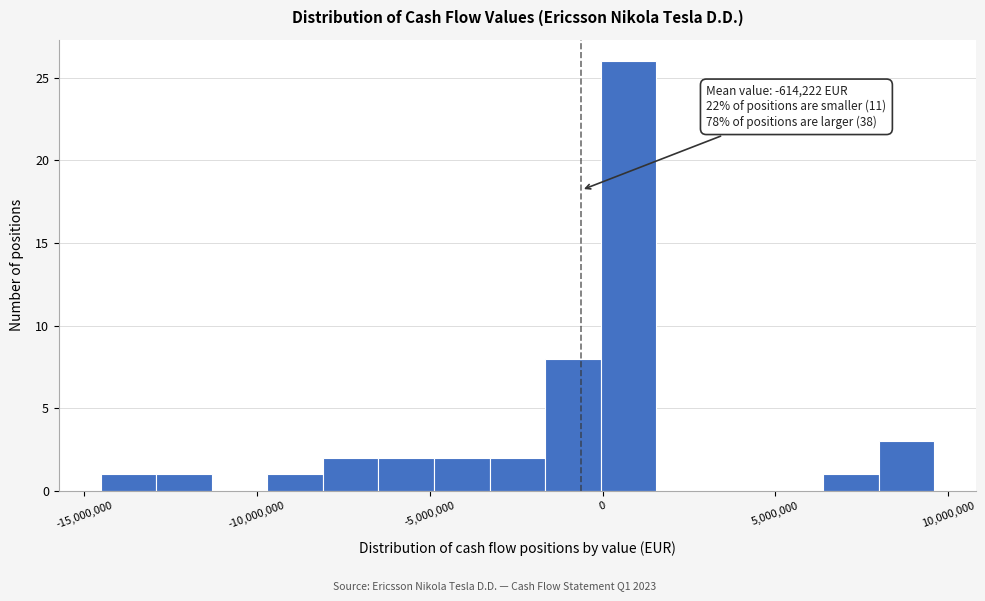

Read against the x-axis, roughly where is the centre of the tallest bar?

1000000